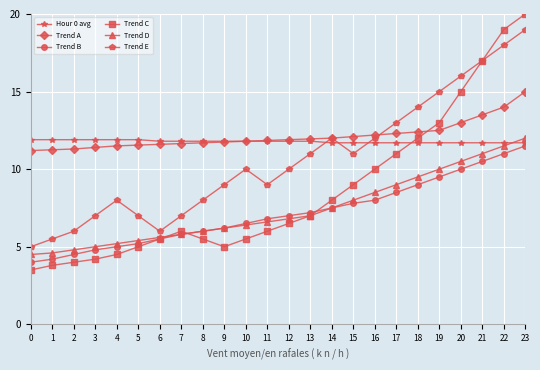

The Trend D series shows 3.5 at 8. True or false?

False